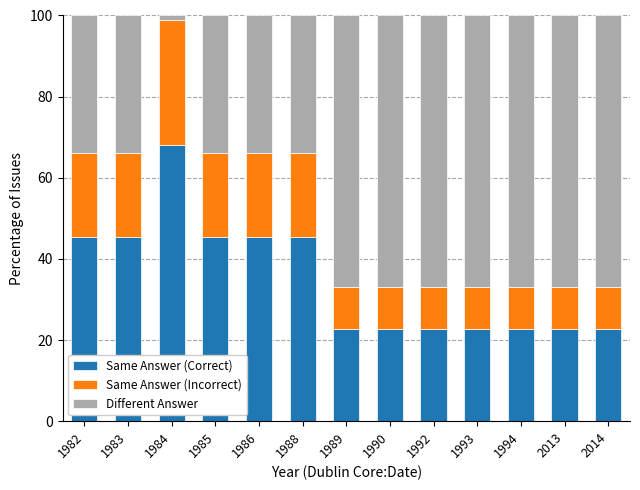

What is the highest value of the Same Answer (Correct) series?

68.0